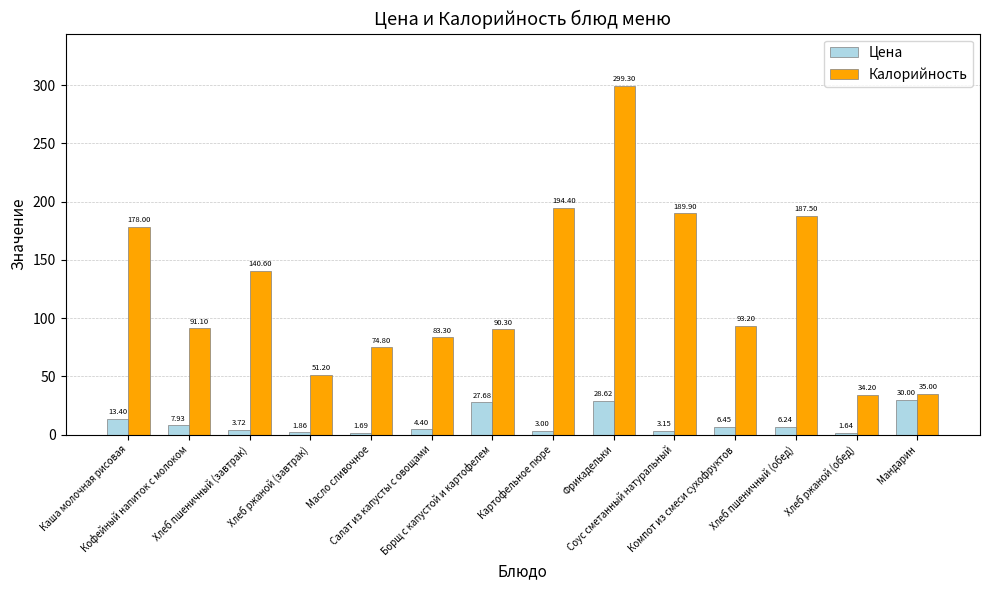

What is the label of the 7th bar from the left?

Борщ с капустой и картофелем